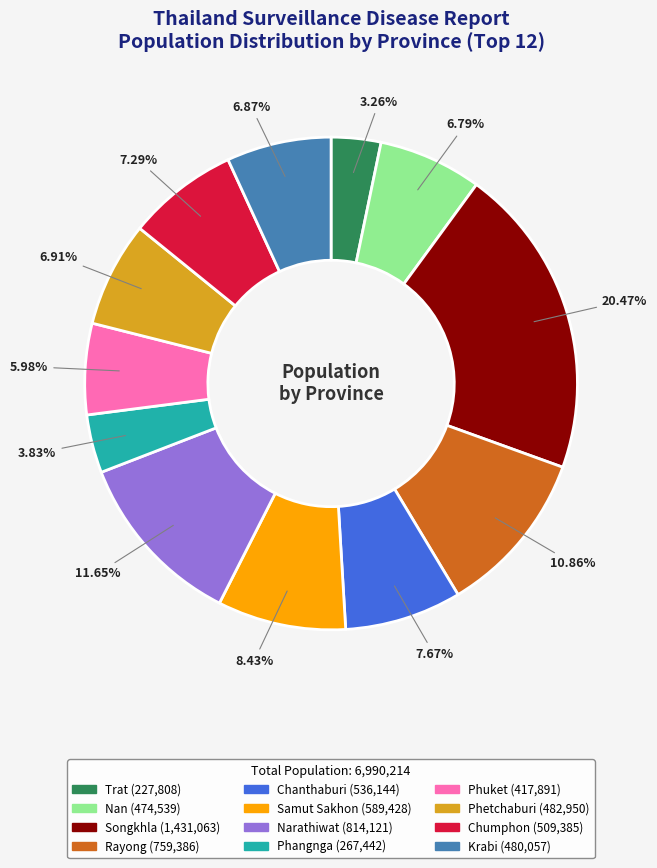

True or false: Songkhla accounts for 20% of the total.

True